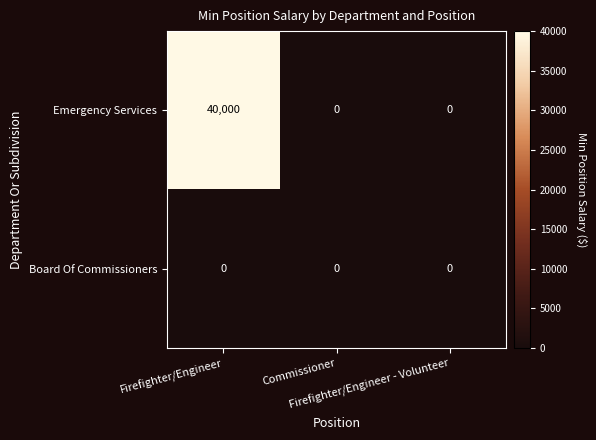

What is the average value of the Emergency Services series?

13333